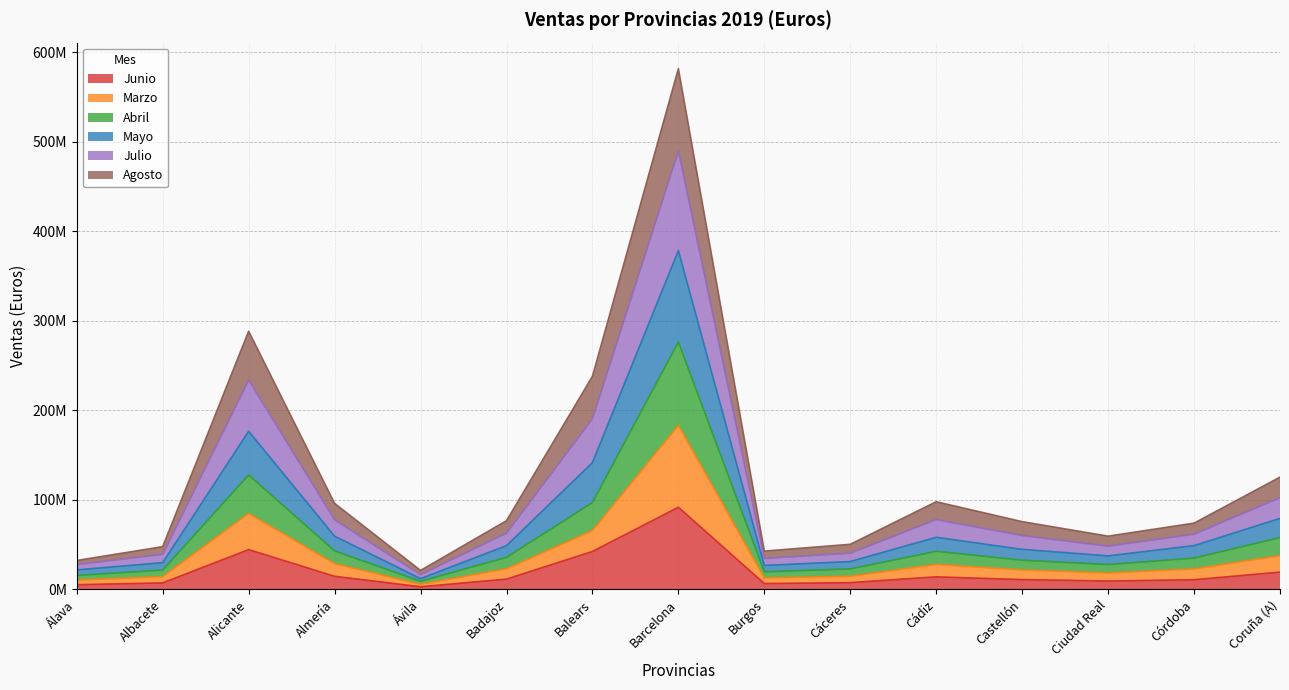

How many series are shown in this chart?

6